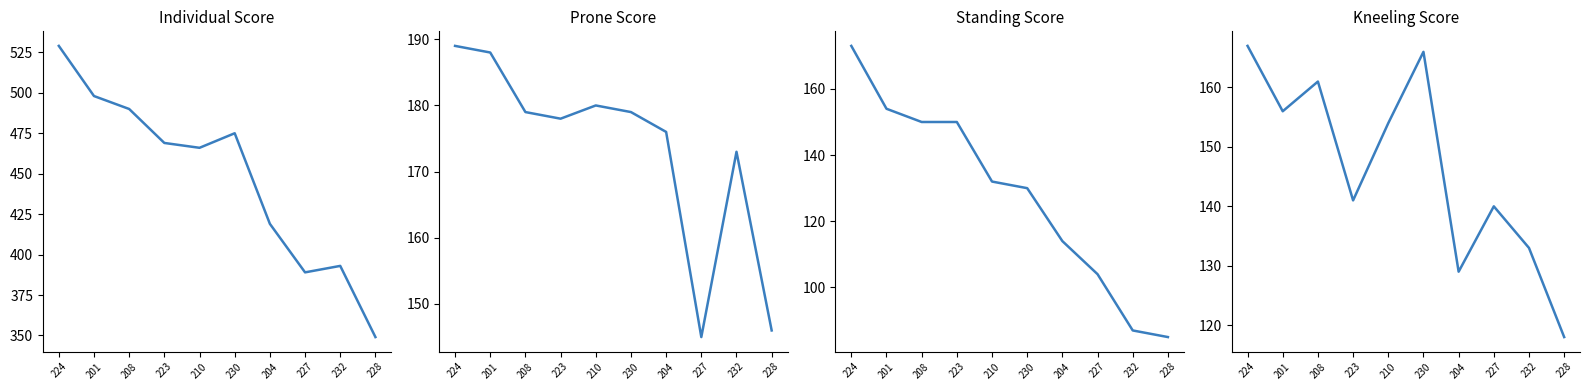

What is the difference between the highest and lowest values at 201?

344